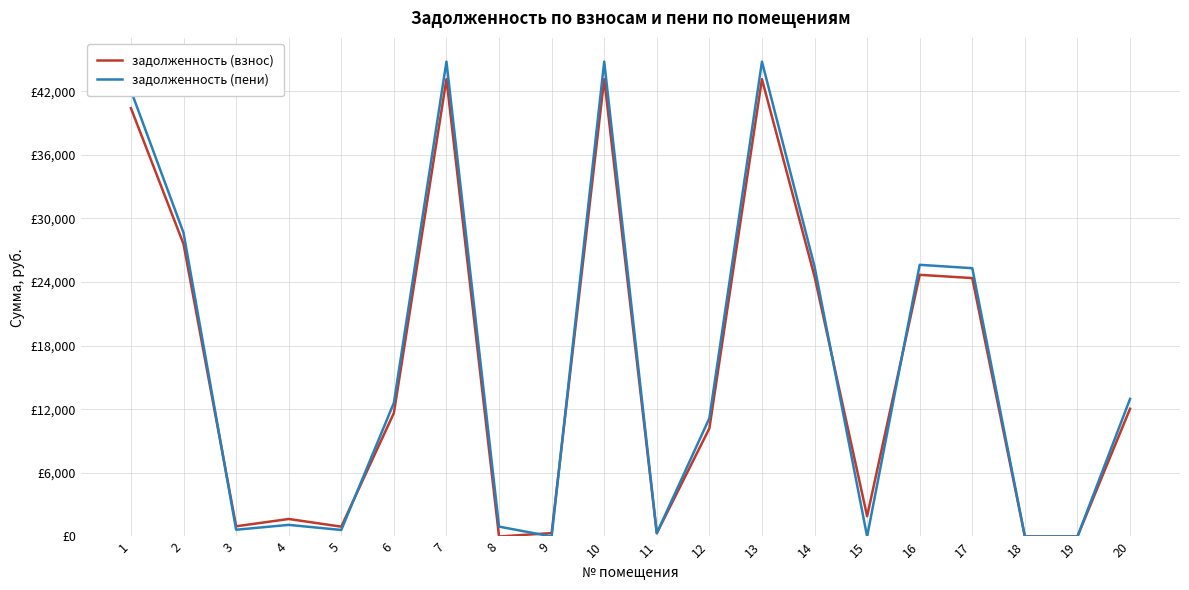

What are all the series names shown in the legend?

задолженность (взнос), задолженность (пени)